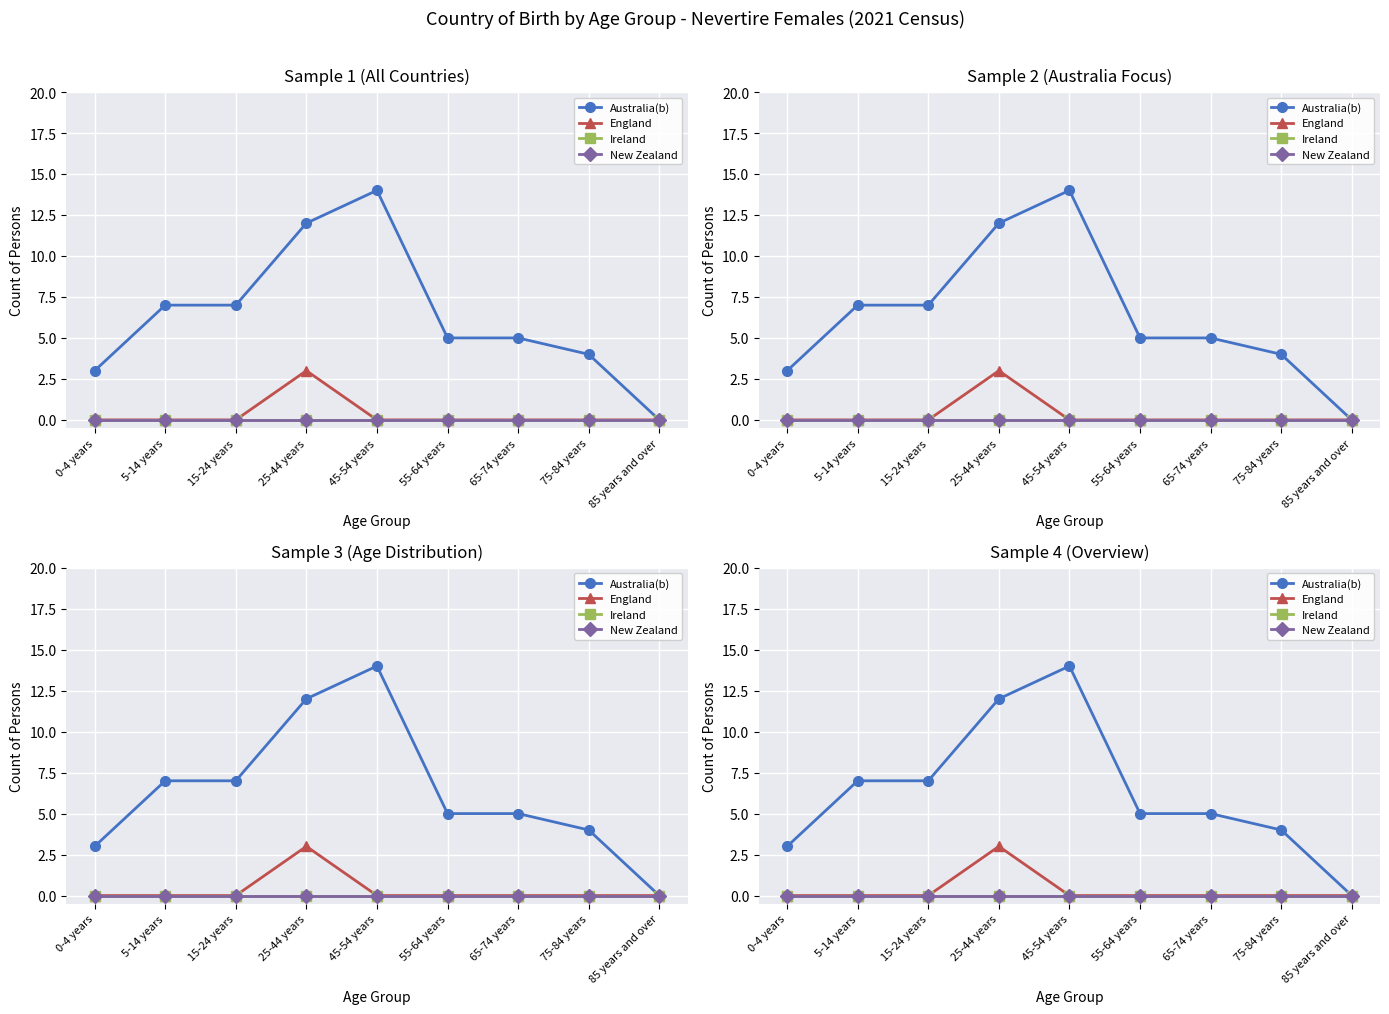

Reading left to right, what are all the values shown in this chart?

Australia(b): 3	7	7	12	14	5	5	4	0
England: 0	0	0	3	0	0	0	0	0
Ireland: 0	0	0	0	0	0	0	0	0
New Zealand: 0	0	0	0	0	0	0	0	0